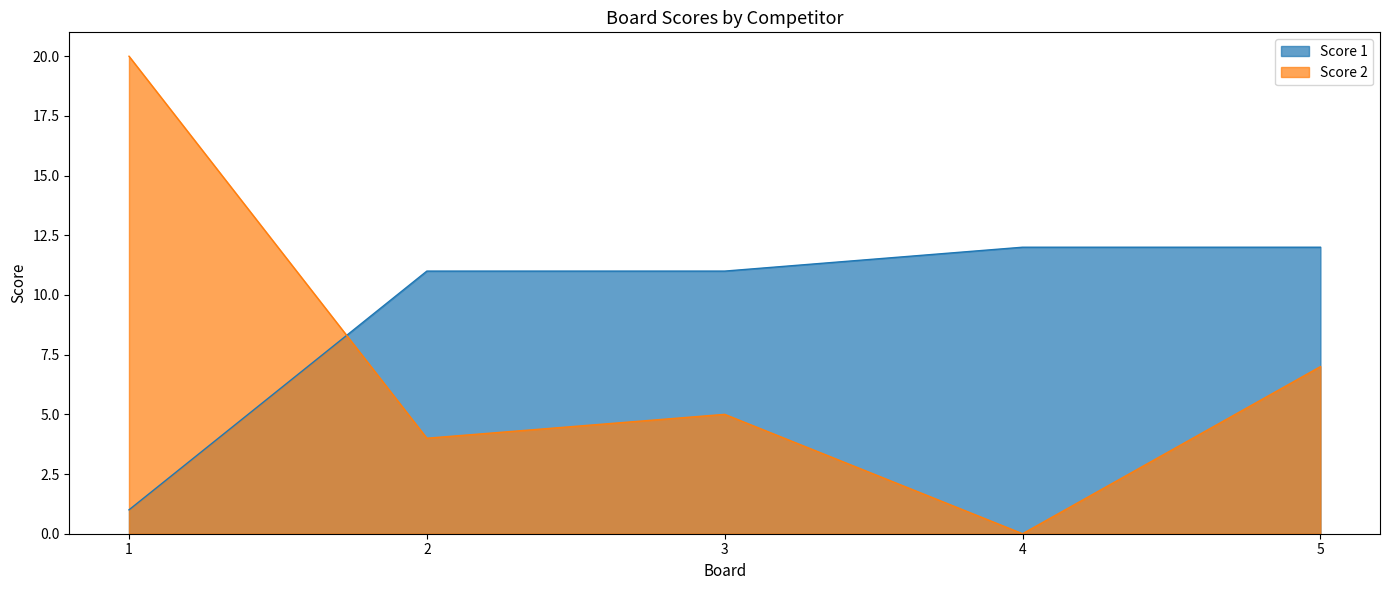

Which category has the highest value across all series?

1